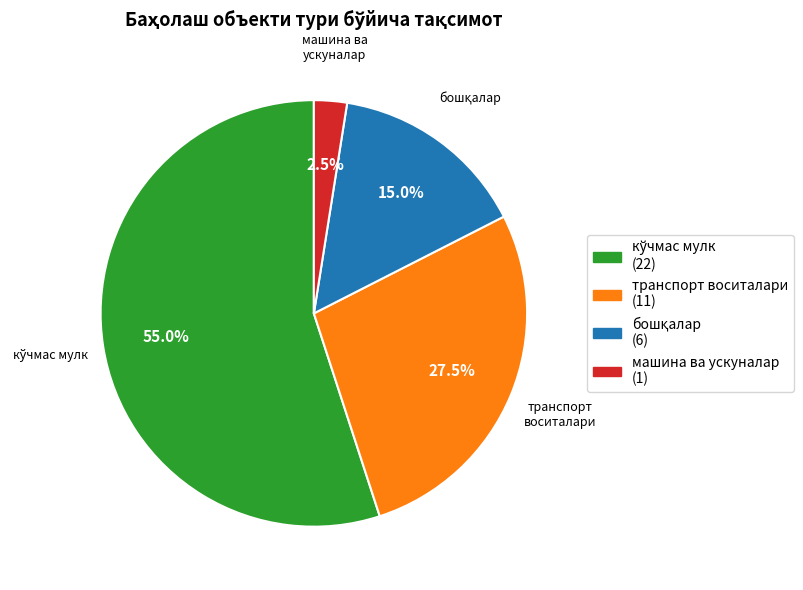

Combined, do транспорт воситалари and машина ва ускуналар account for over 50%?

No